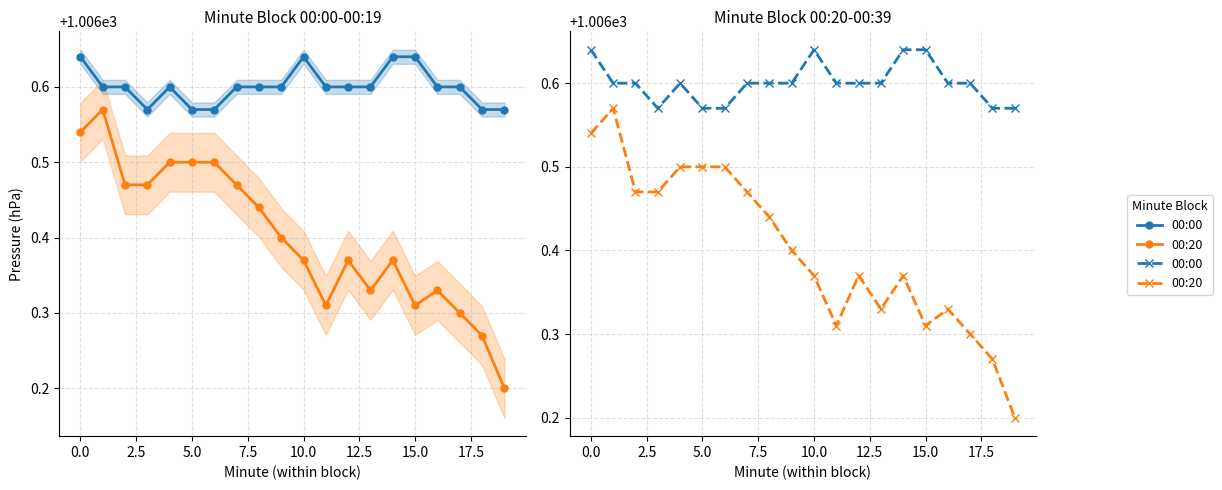

Which series has the largest total across all categories?

00:00